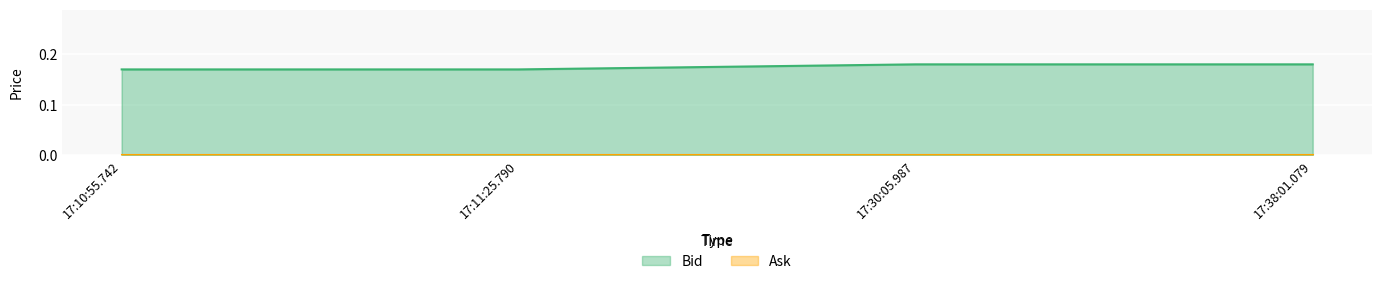

Is it true that the value at 17:11:25.790 is 0.1?

False